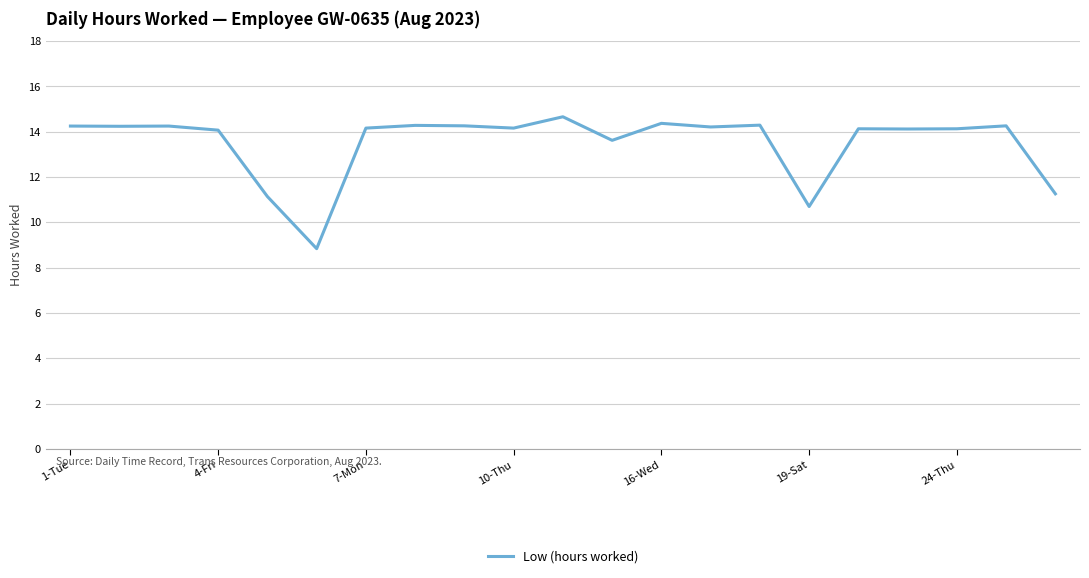

What is the smallest value displayed?

8.8